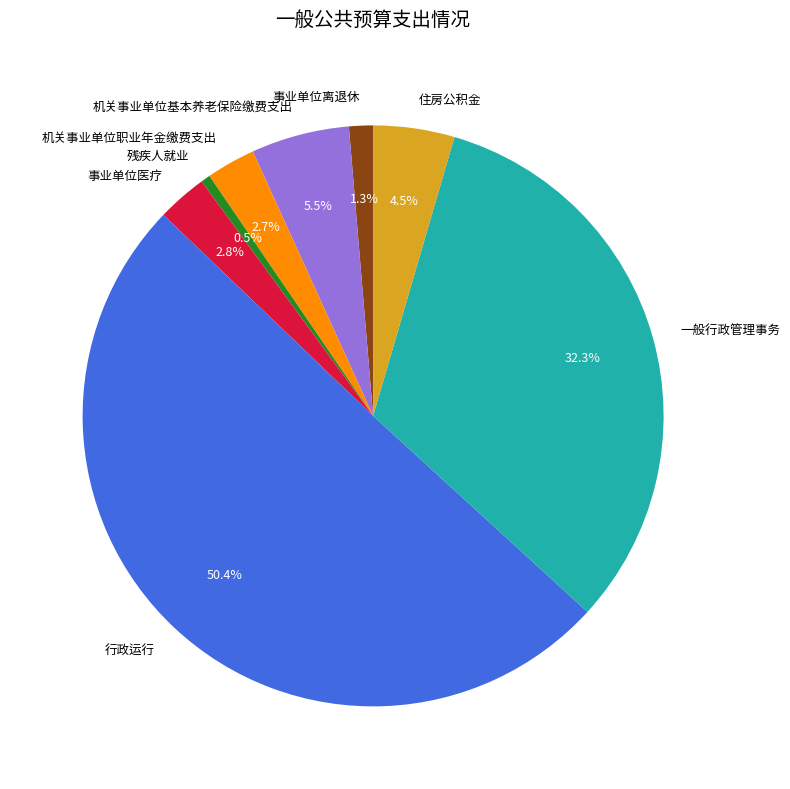

What is the ratio of the value at 住房公积金 to the value at 机关事业单位基本养老保险缴费支出?

0.8